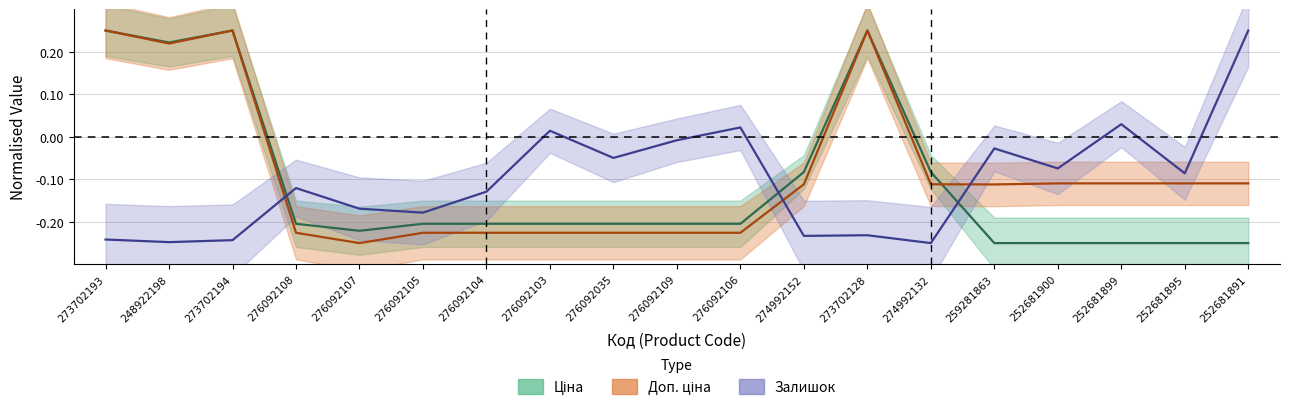

Which series changed the most between 273702193 and 274992152?

Доп. ціна